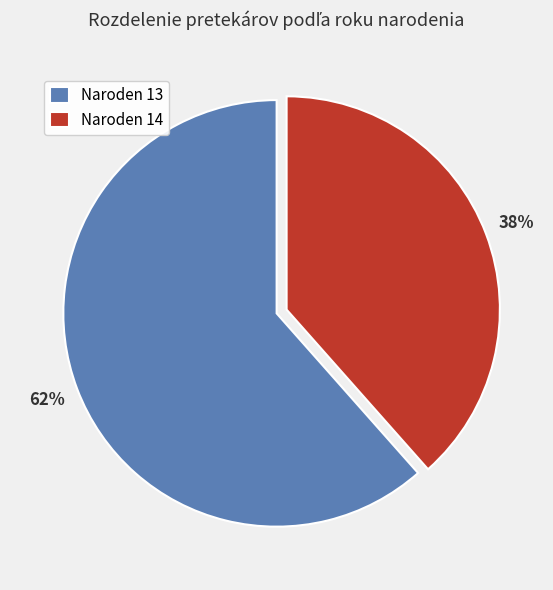

The Naroden 13 slice represents 62% of the pie. True or false?

True